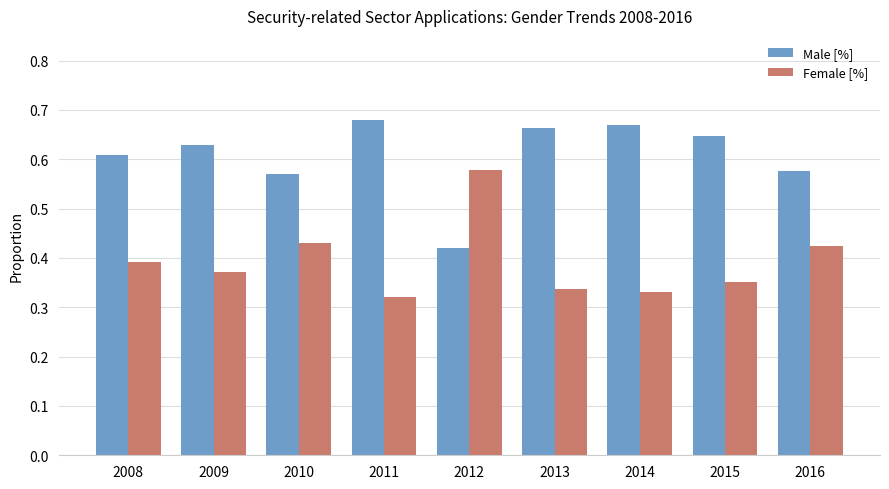

What is the sum of all Female [%] values?

3.5